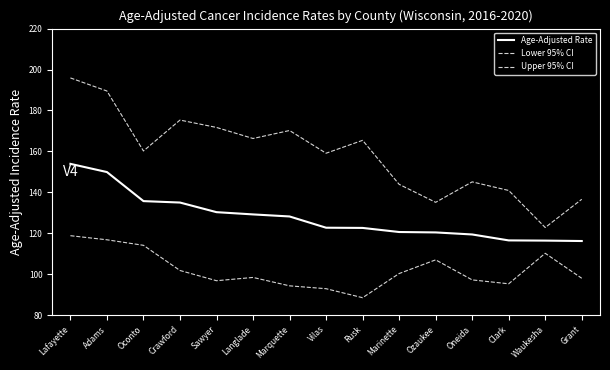

Rank the series by their average value, from lowest to highest.

Lower 95% CI, Age-Adjusted Rate, Upper 95% CI